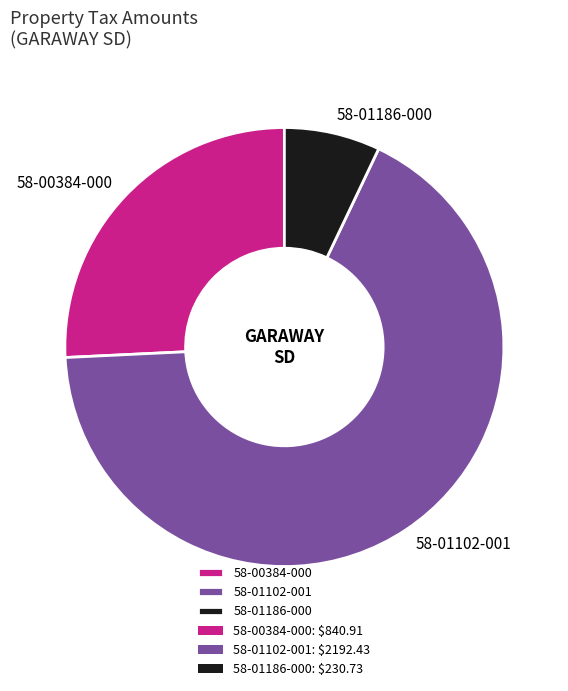

Which category accounts for the majority?

58-01102-001